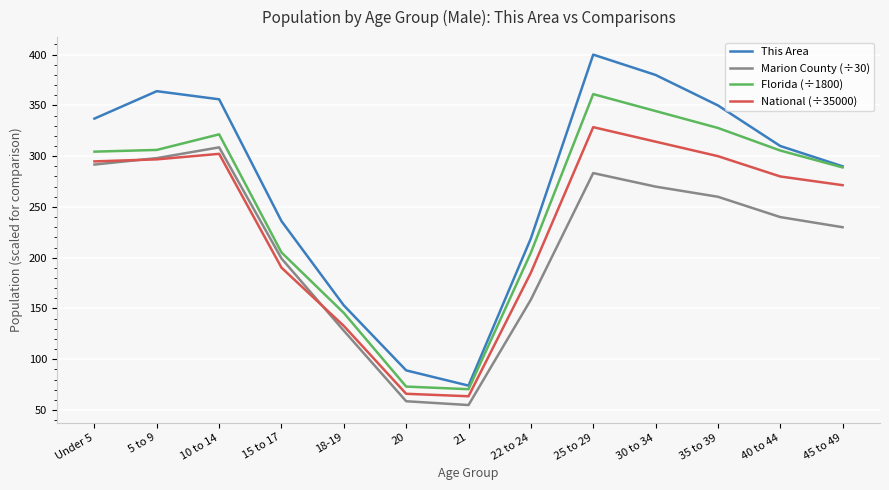

What is the total value across all series at 22 to 24?

767.7